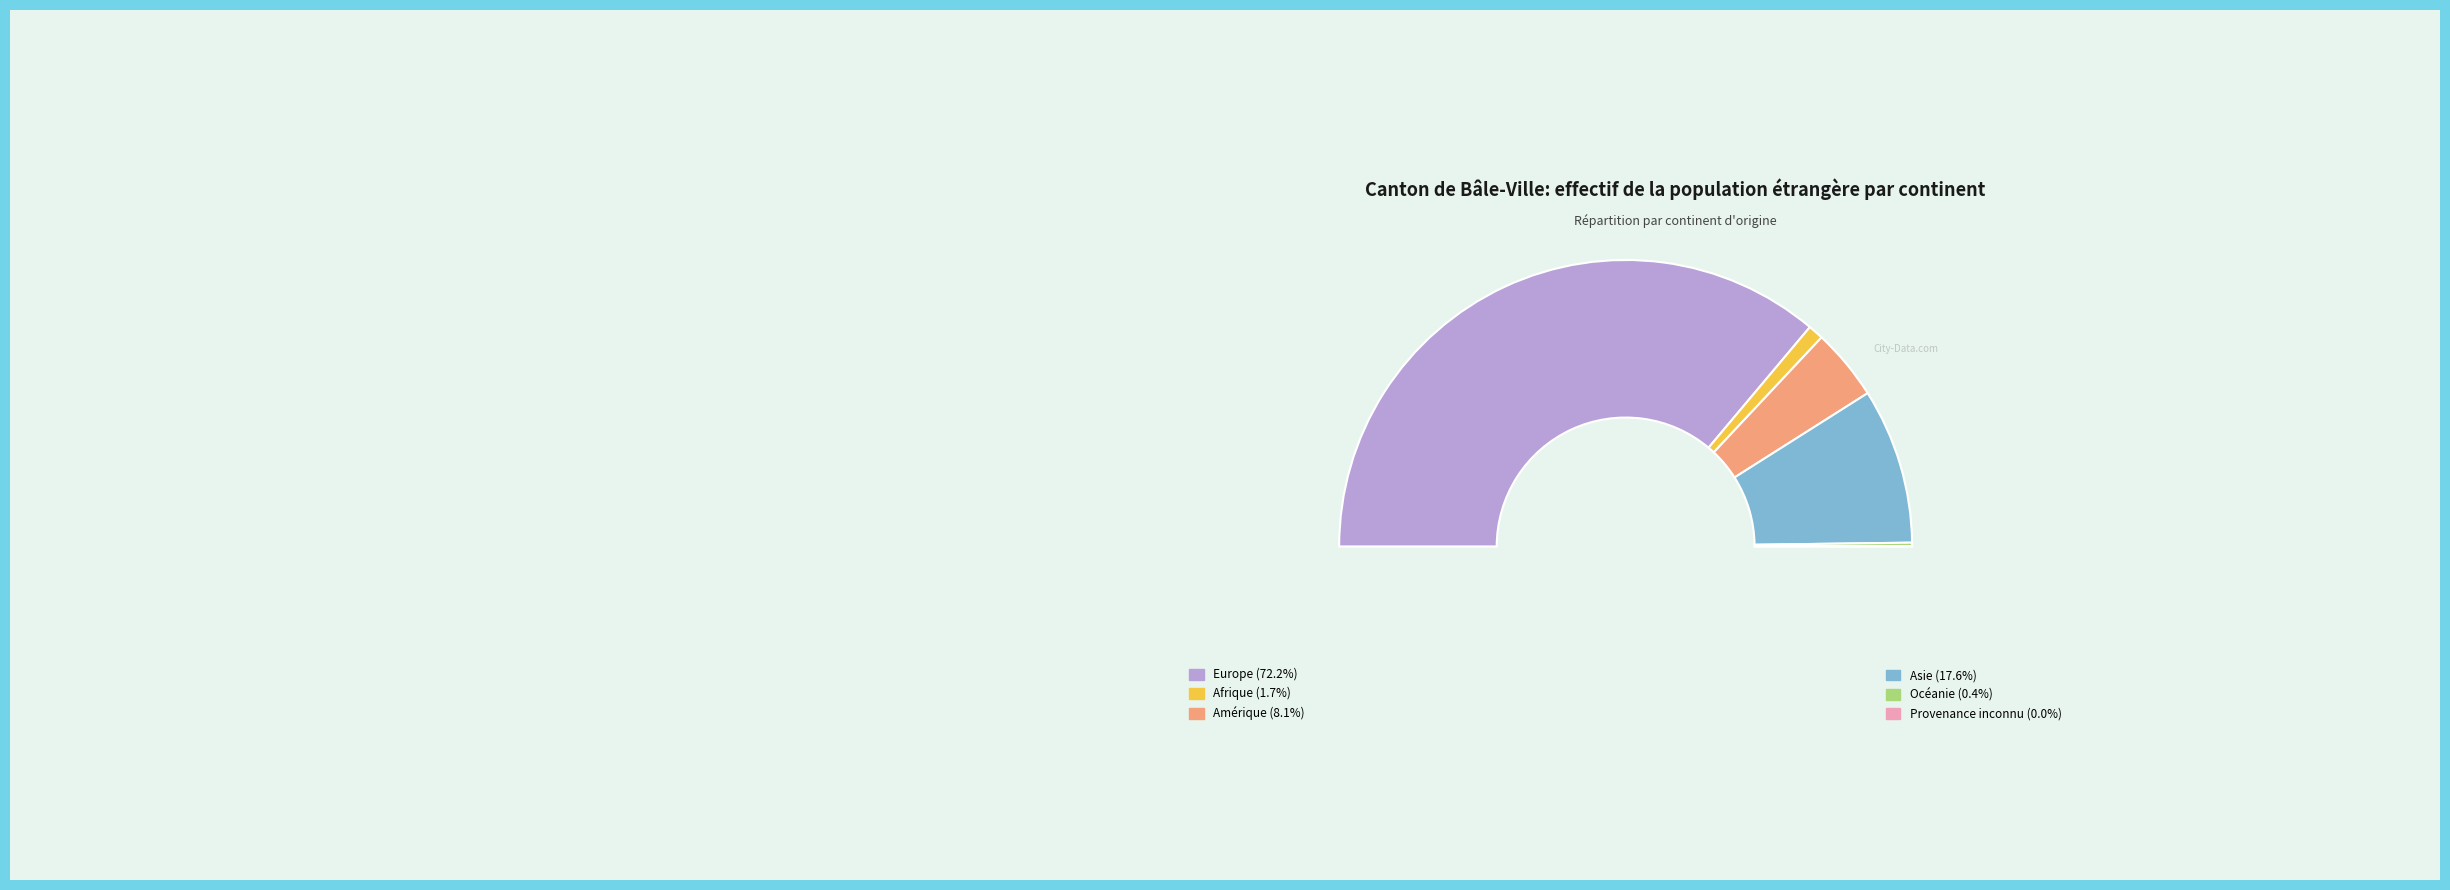

To the nearest percent, what is the combined percentage of Provenance inconnu and Asie?

18%